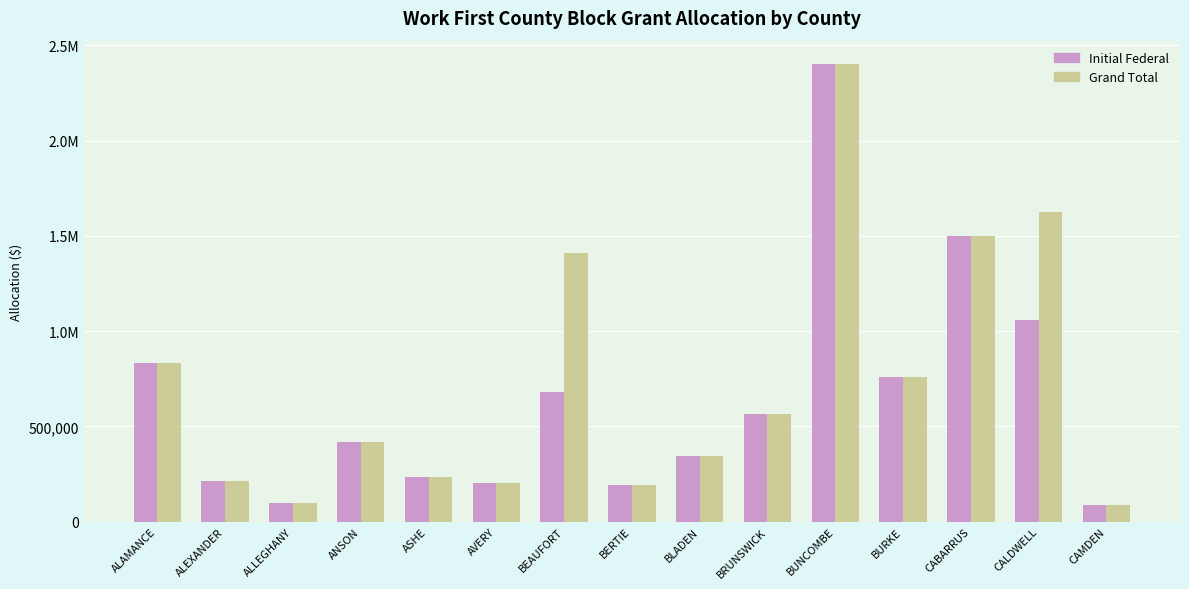

Which label corresponds to the smallest value in the chart?

CAMDEN